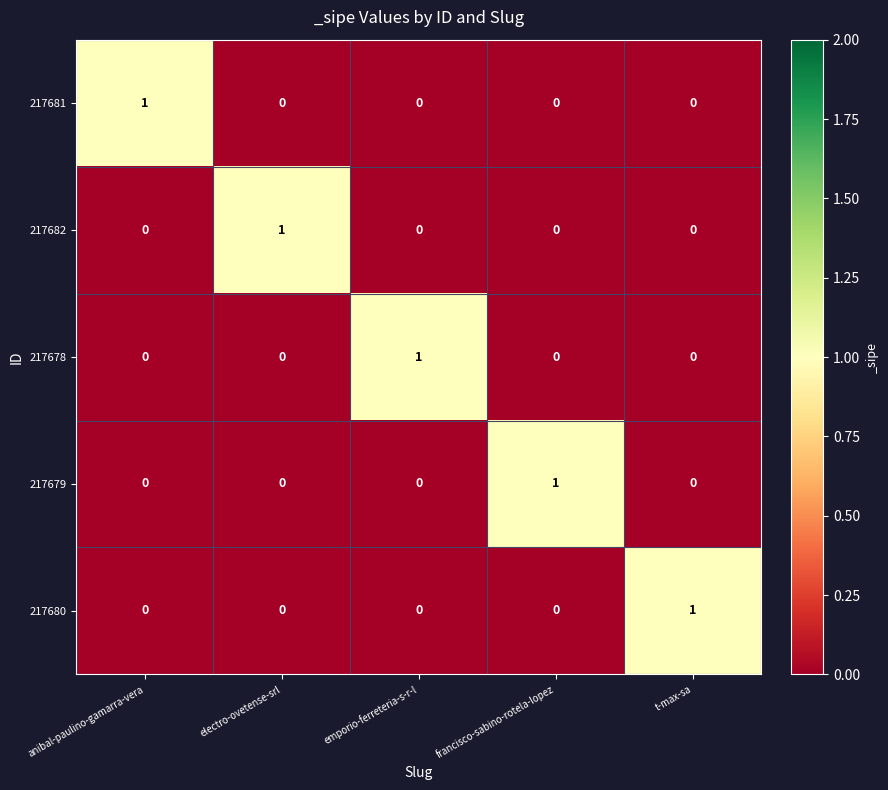

Reading left to right, transcribe all the data shown in this chart.

217681: anibal-paulino-gamarra-vera=1	electro-ovetense-srl=0	emporio-ferreteria-s-r-l=0	francisco-sabino-rotela-lopez=0	t-max-sa=0
217682: anibal-paulino-gamarra-vera=0	electro-ovetense-srl=1	emporio-ferreteria-s-r-l=0	francisco-sabino-rotela-lopez=0	t-max-sa=0
217678: anibal-paulino-gamarra-vera=0	electro-ovetense-srl=0	emporio-ferreteria-s-r-l=1	francisco-sabino-rotela-lopez=0	t-max-sa=0
217679: anibal-paulino-gamarra-vera=0	electro-ovetense-srl=0	emporio-ferreteria-s-r-l=0	francisco-sabino-rotela-lopez=1	t-max-sa=0
217680: anibal-paulino-gamarra-vera=0	electro-ovetense-srl=0	emporio-ferreteria-s-r-l=0	francisco-sabino-rotela-lopez=0	t-max-sa=1